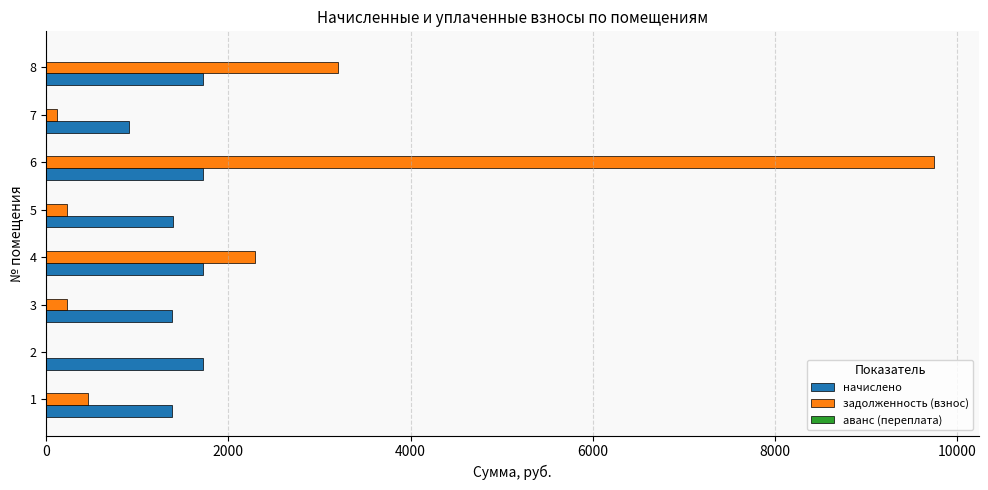

What is the highest value of the задолженность (взнос) series?

9749.6